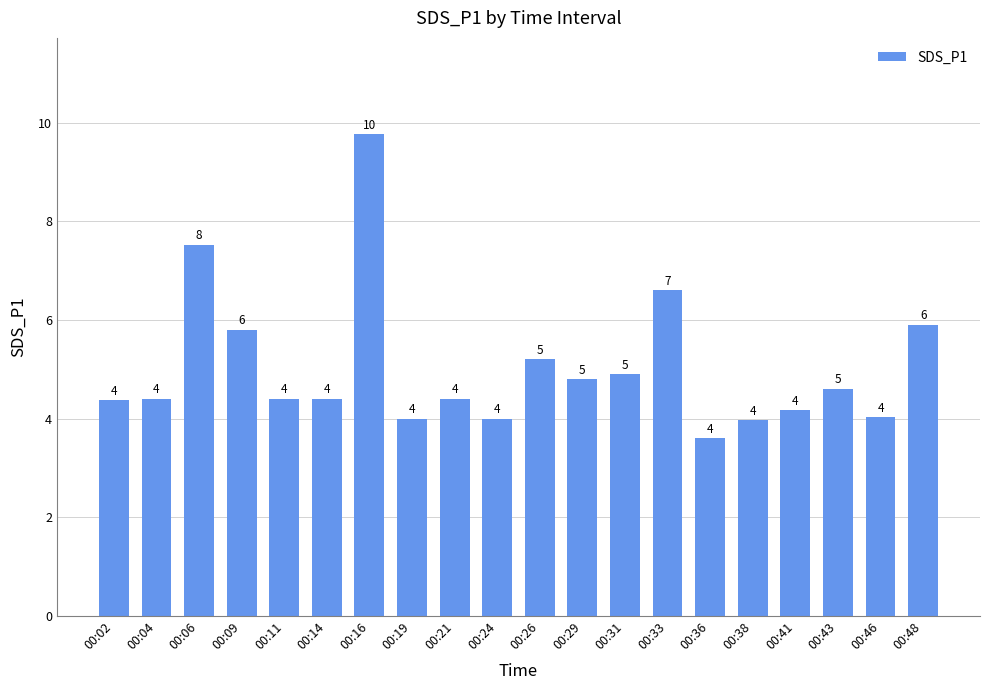

How many values are below 4?

2